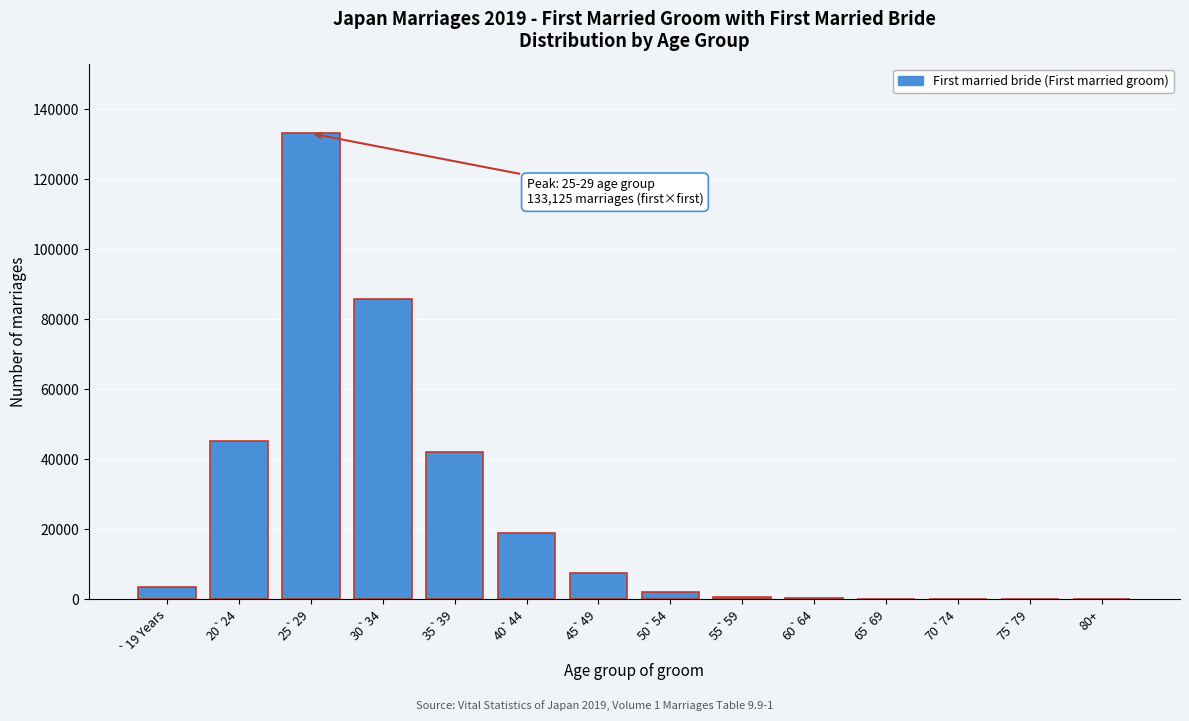

The value at 25`29 is 133125. True or false?

True